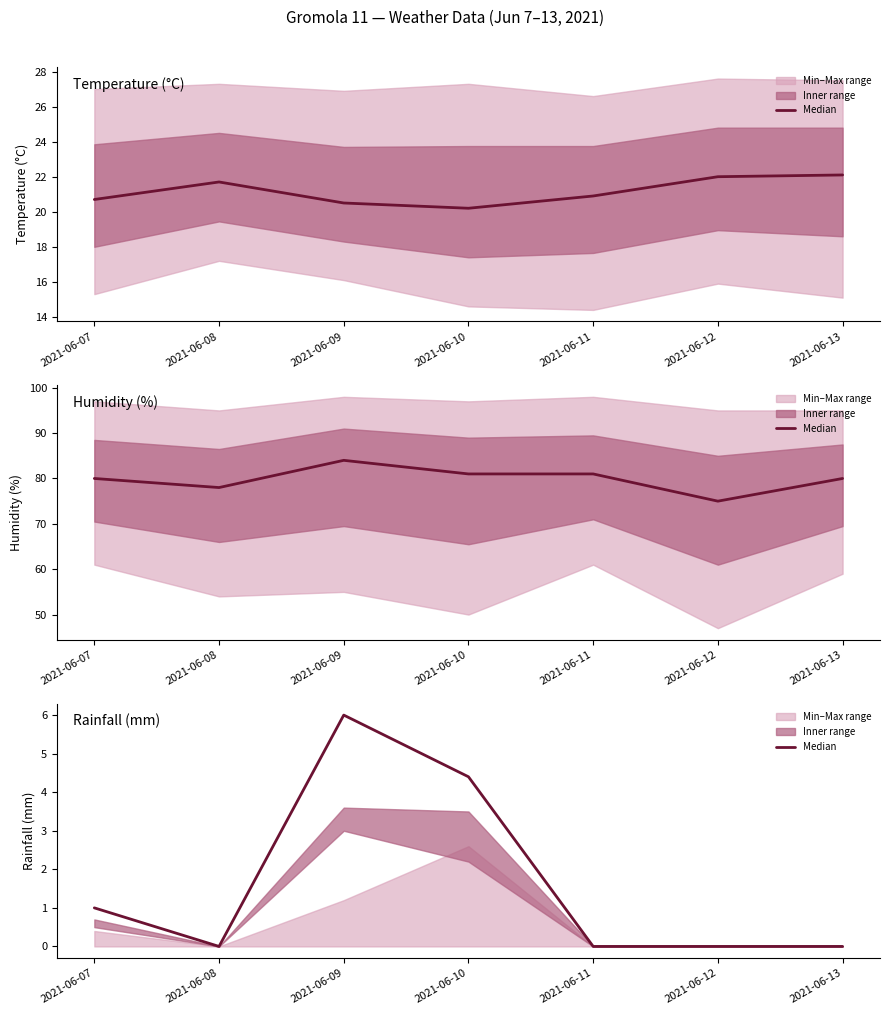

Rank the categories by value from lowest to highest.

2021-06-08, 2021-06-11, 2021-06-12, 2021-06-13, 2021-06-07, 2021-06-10, 2021-06-09